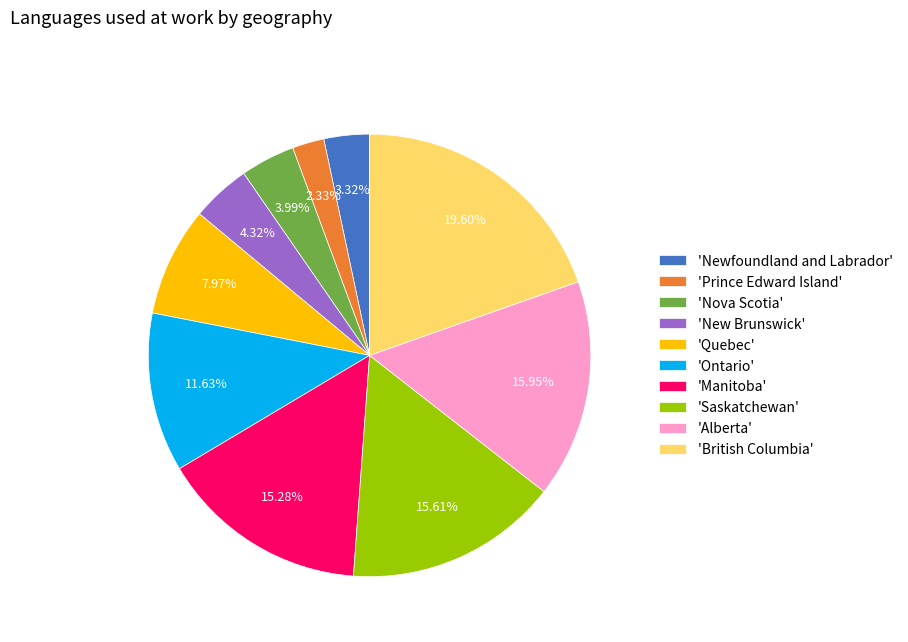

Which category has the smallest portion of the pie?

'Prince Edward Island'